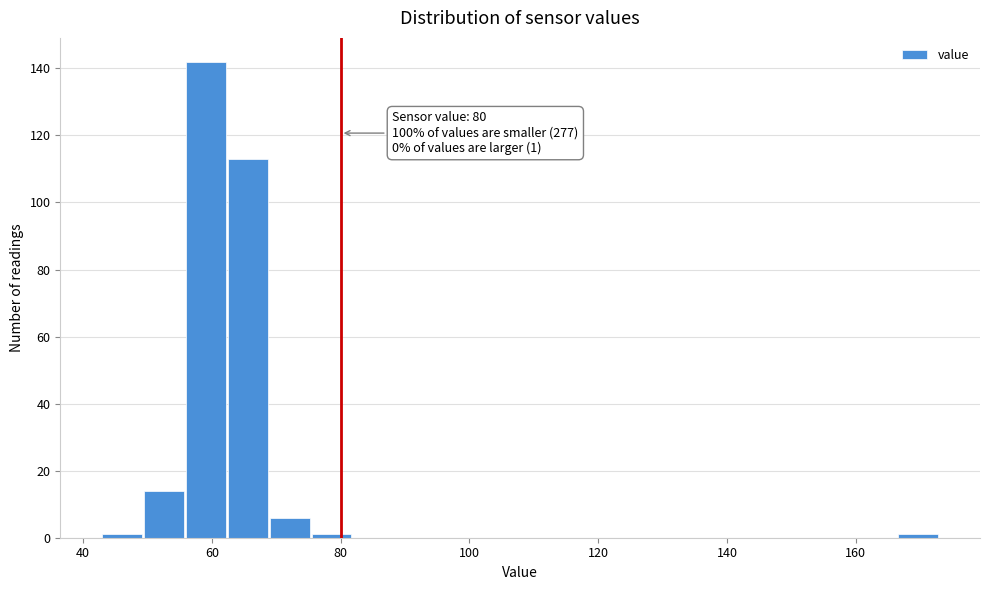

Around what value on the x-axis is the tallest bar? Give the approximate position of its centre, as read against the axis.

60